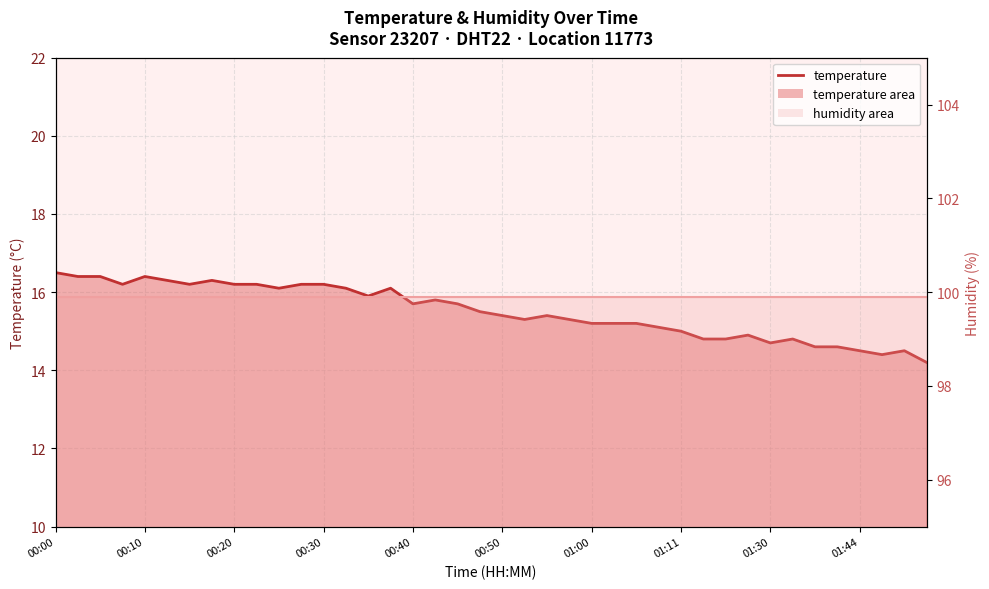

List the labels in order of value, largest first.

00:00, 00:03, 00:05, 00:10, 00:13, 00:18, 00:08, 00:15, 00:20, 00:23, 00:28, 00:30, 00:25, 00:33, 00:38, 00:35, 00:43, 00:40, 00:45, 00:48, 00:50, 00:55, 00:53, 00:58, 01:00, 01:03, 01:05, 01:08, 01:11, 01:28, 01:13, 01:25, 01:33, 01:30, 01:39, 01:42, 01:44, 01:50, 01:47, 01:52